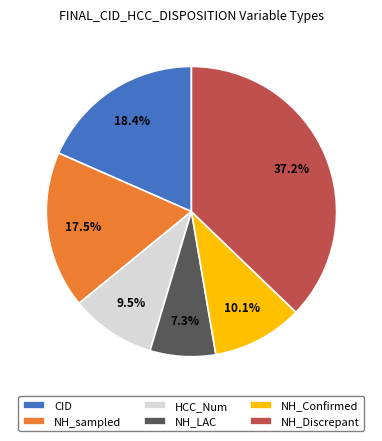

Does NH_sampled represent more than half of the total?

No